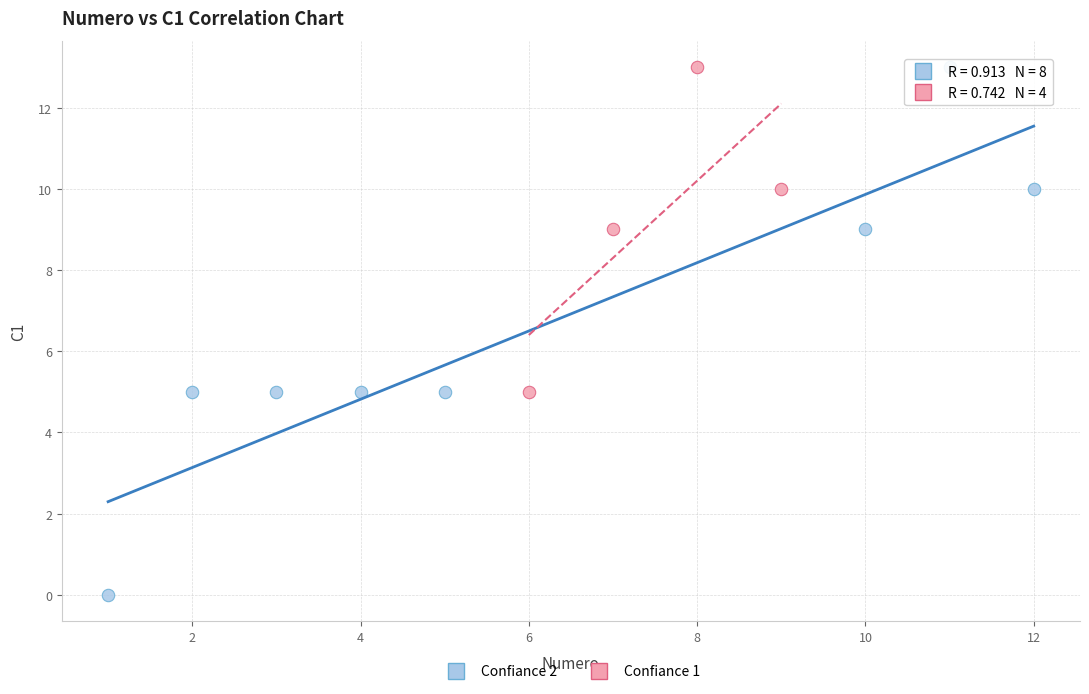

Which series reaches the minimum Y coordinate?

Confiance 2